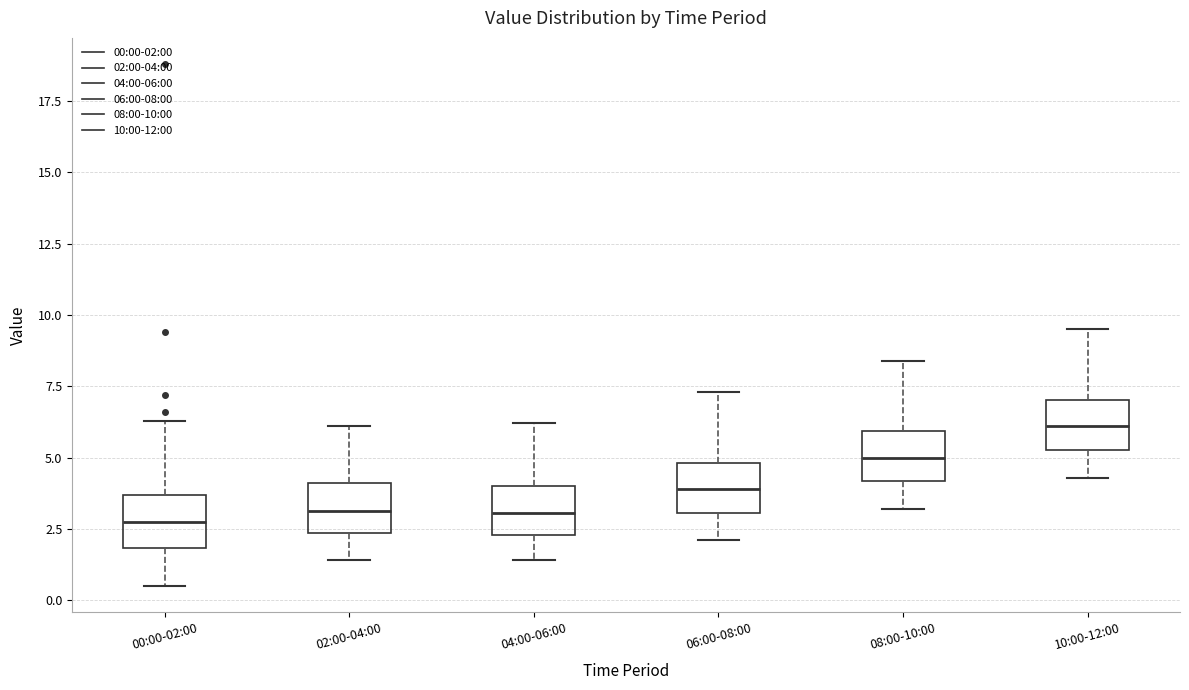

Reading left to right, read every box against the y-axis: the position of its median line, the range the box covers, and the ends of its whiskers. The values are not printed on the chart, so give them approximately, as read against the axis.

00:00-02:00: median 3.0, box 2.0 to 3.5, whiskers 0.5 to 6.5
02:00-04:00: median 3.0, box 2.5 to 4.0, whiskers 1.5 to 6.0
04:00-06:00: median 3.0, box 2.5 to 4.0, whiskers 1.5 to 6.0
06:00-08:00: median 4.0, box 3.0 to 5.0, whiskers 2.0 to 7.5
08:00-10:00: median 5.0, box 4.0 to 6.0, whiskers 3.0 to 8.5
10:00-12:00: median 6.0, box 5.5 to 7.0, whiskers 4.5 to 9.5